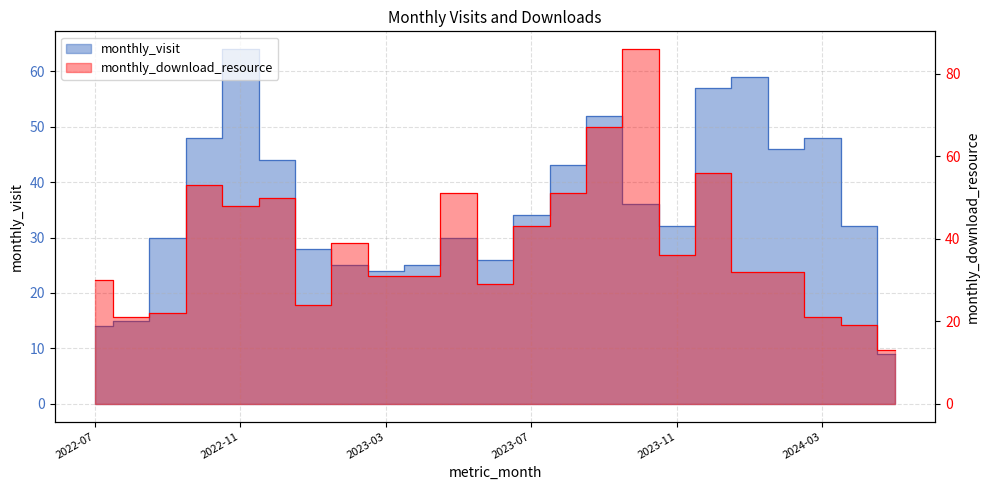

Reading left to right, list all the values displayed in this chart.

monthly_visit: 14	15	30	48	64	44	28	25	24	25	30	26	34	43	52	36	32	57	59	46	48	32	9
monthly_download_resource: 30	21	22	53	48	50	24	39	31	31	51	29	43	51	67	86	36	56	32	32	21	19	13